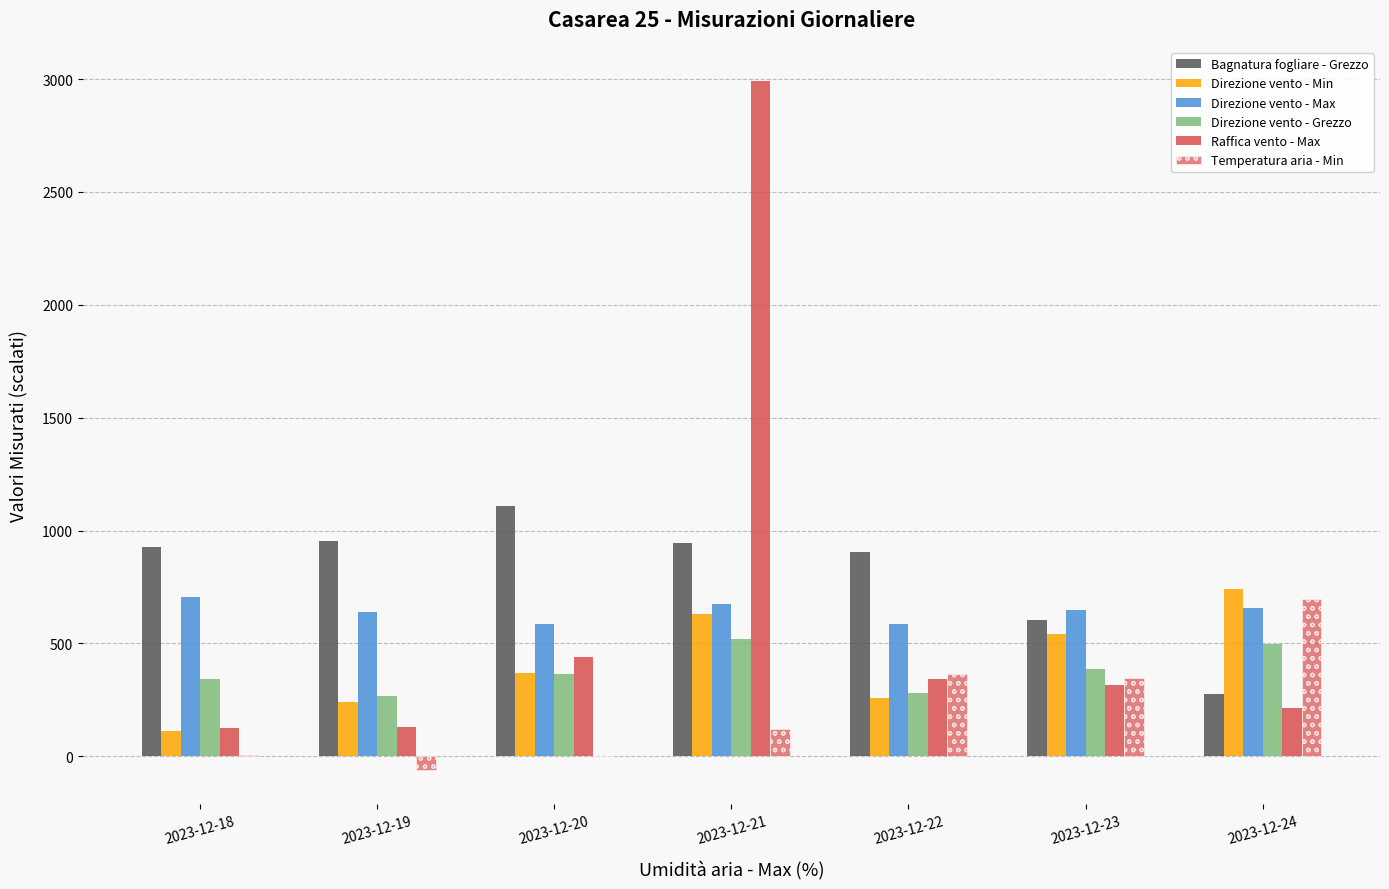

Where is Raffica vento - Max nearest to the value 1557?

2023-12-20